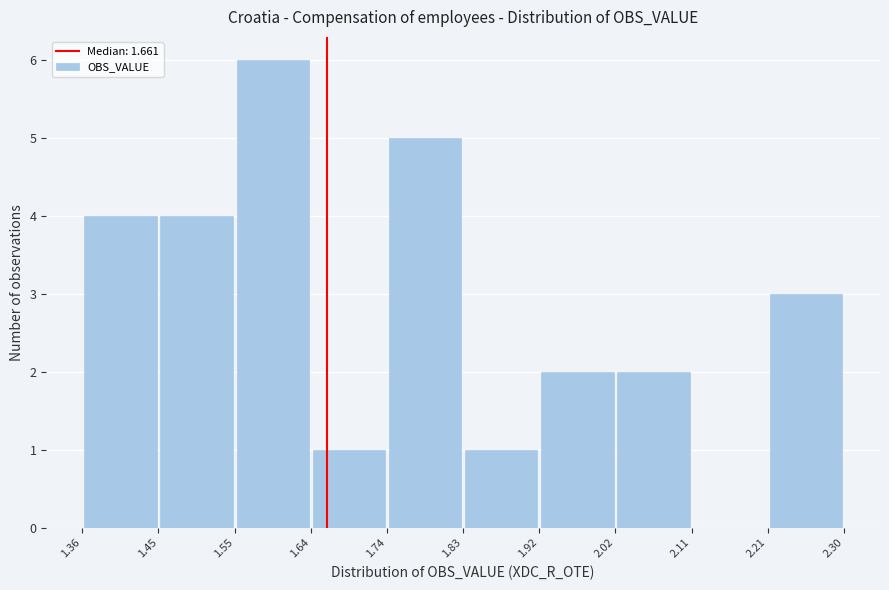

How tall is the bar that spans 1.83 to 1.92 on the x-axis? The values are not printed on the chart, so give them approximately, as read against the axis.

1